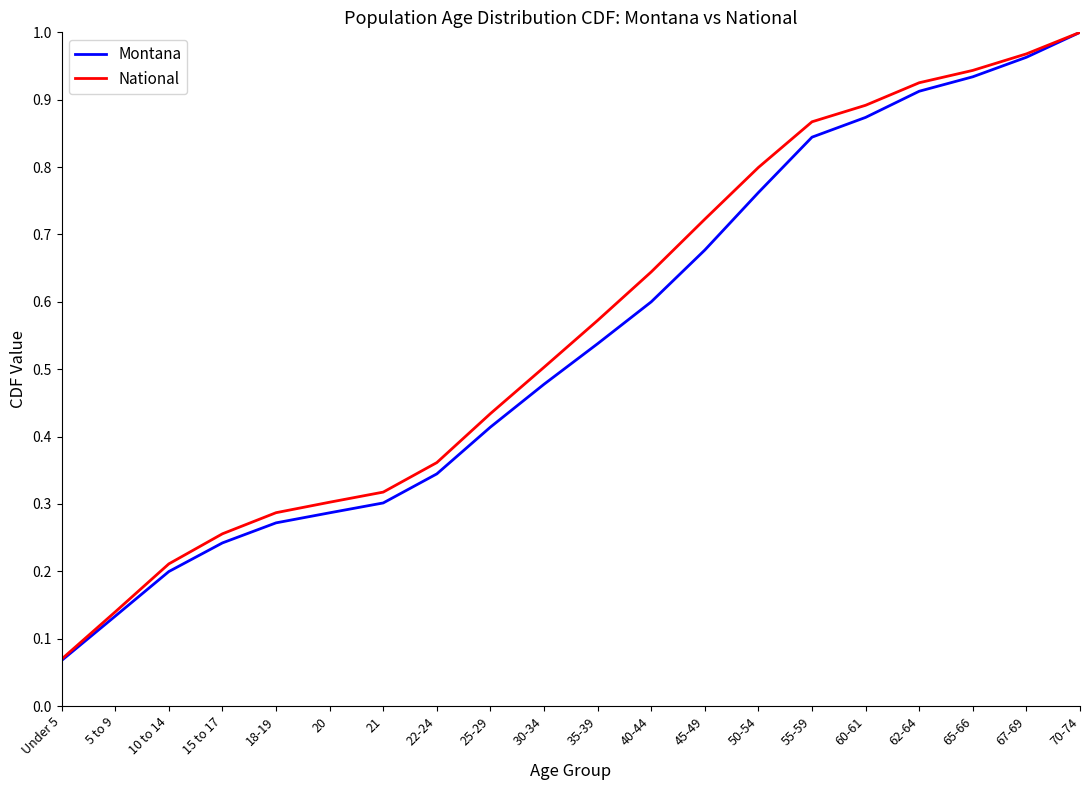

True or false: Montana has more than 0 points higher than both neighbors.

False